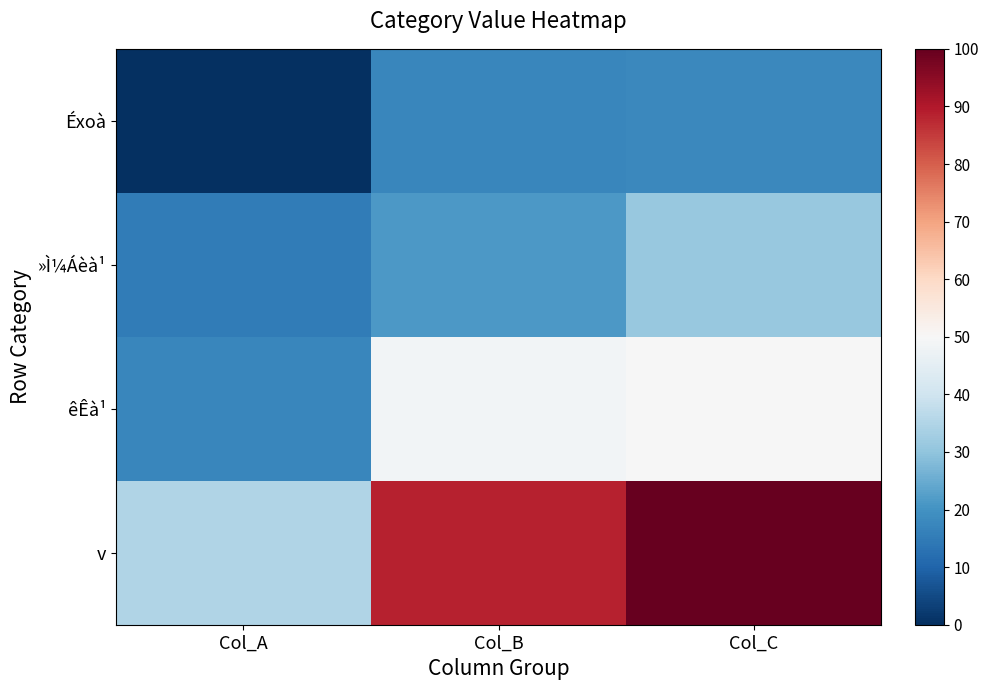

At how many categories does at least one series exceed 38?

2